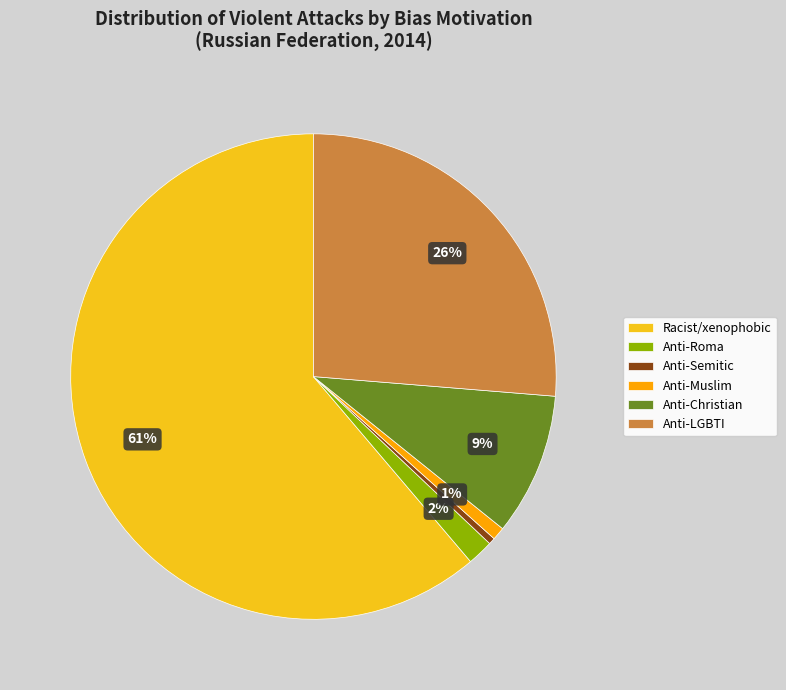

What is the largest slice in the pie chart?

Racist/xenophobic